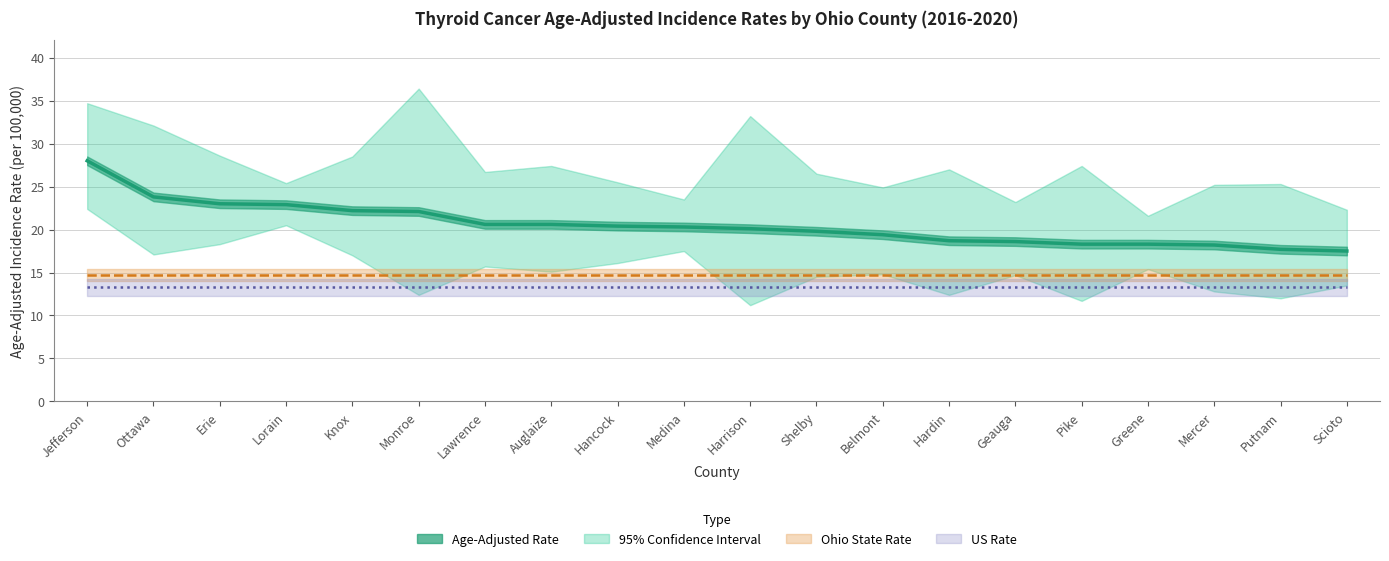

Reading right to left, transcribe all the data shown in this chart.

17.5	17.7	18.2	18.3	18.3	18.6	18.7	19.4	19.8	20.1	20.3	20.4	20.6	20.6	22.1	22.2	22.9	23.0	23.8	28.0